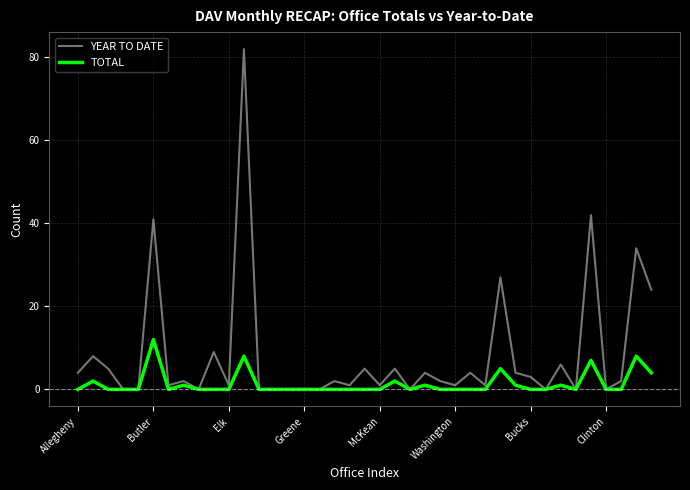

Which series has the largest total across all categories?

YEAR TO DATE